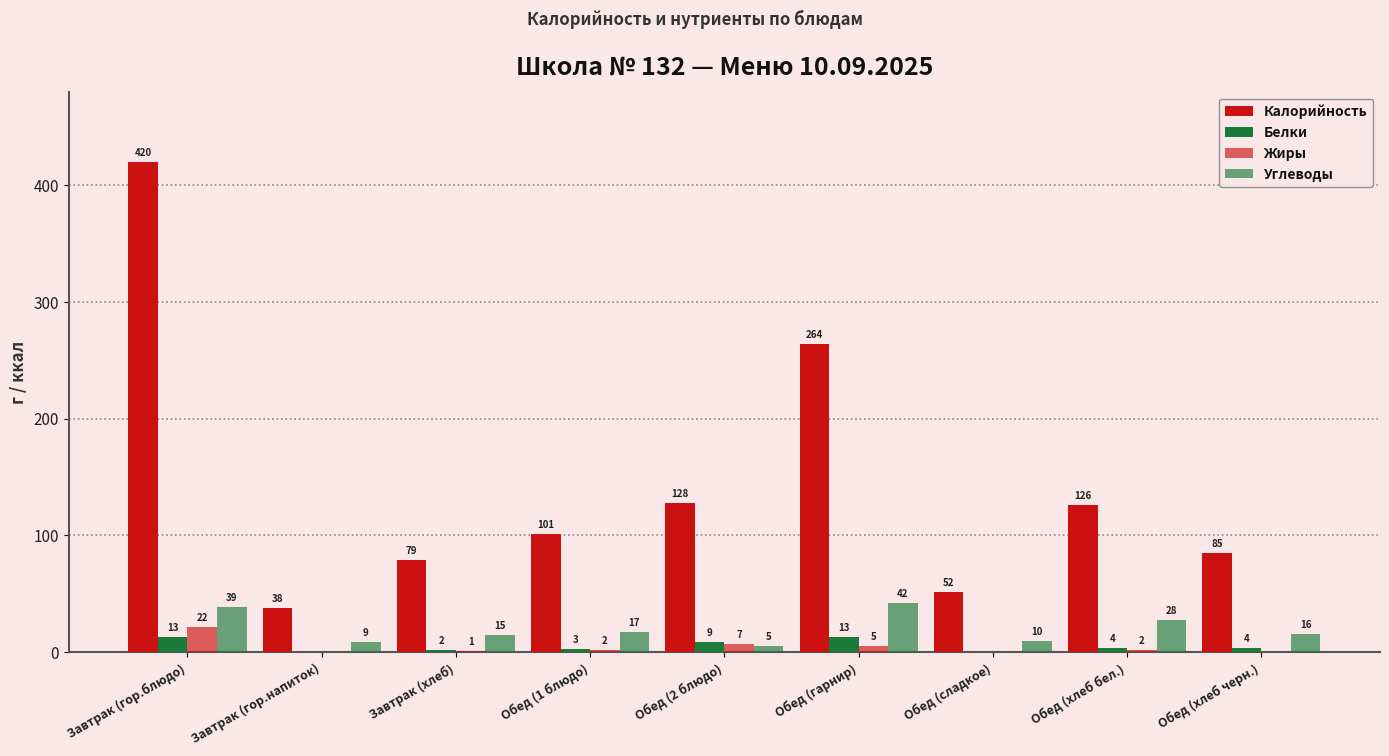

How many positive values does the Белки series have?

7